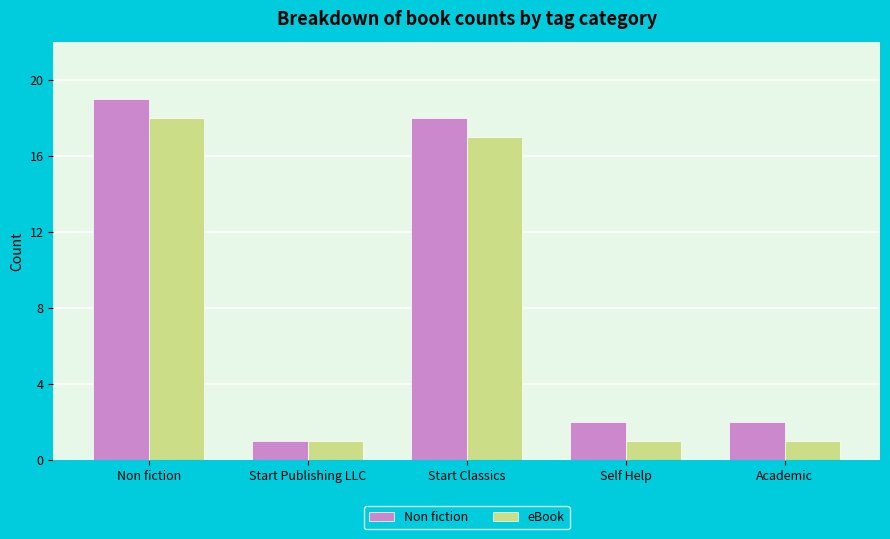

Count the number of data series in this chart.

2